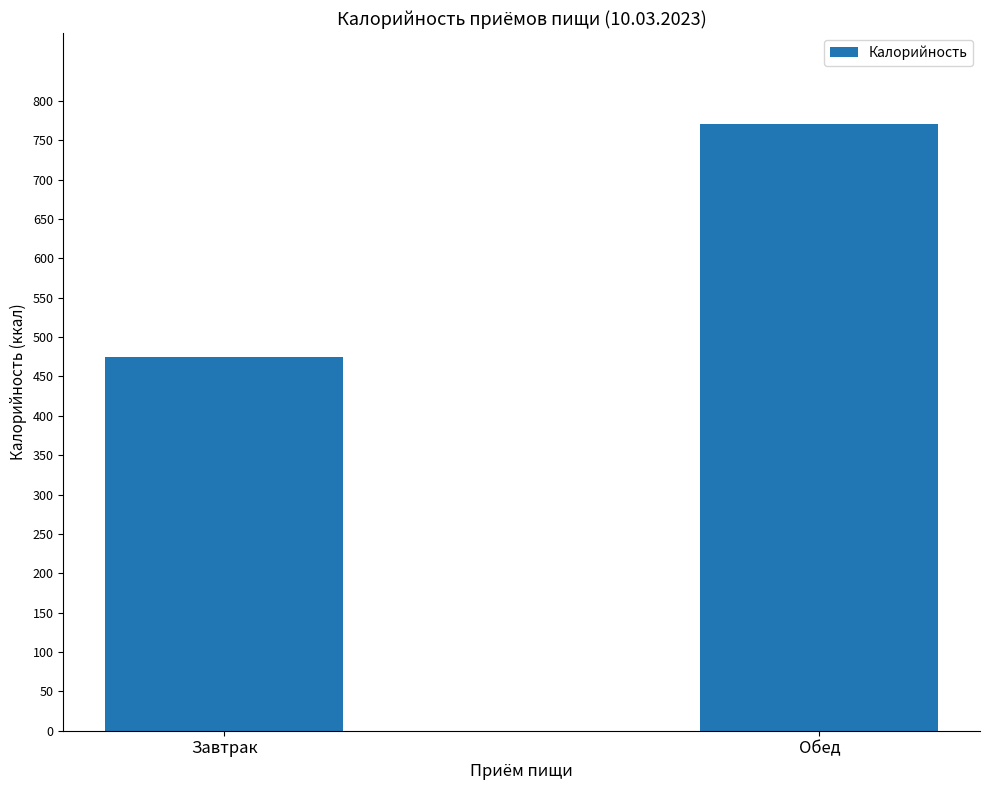

Are the bars grouped side by side (vs. stacked)?

No